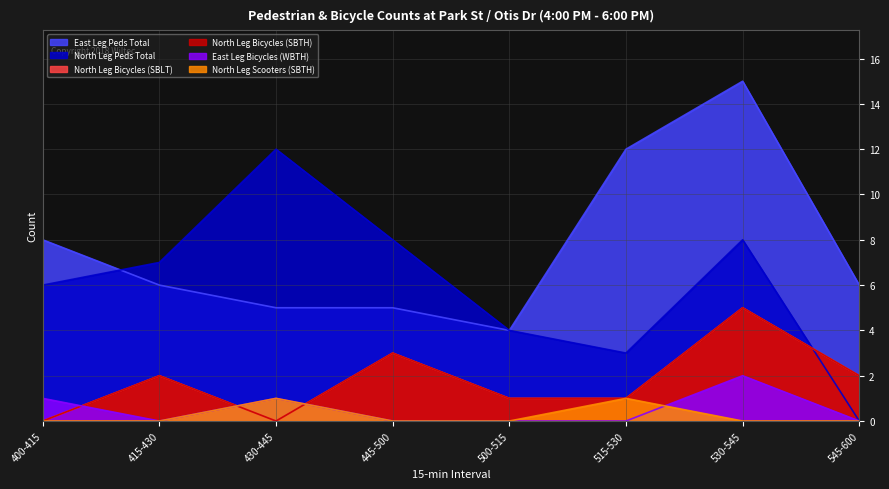

What is the label of the 8th point from the right?

400-415